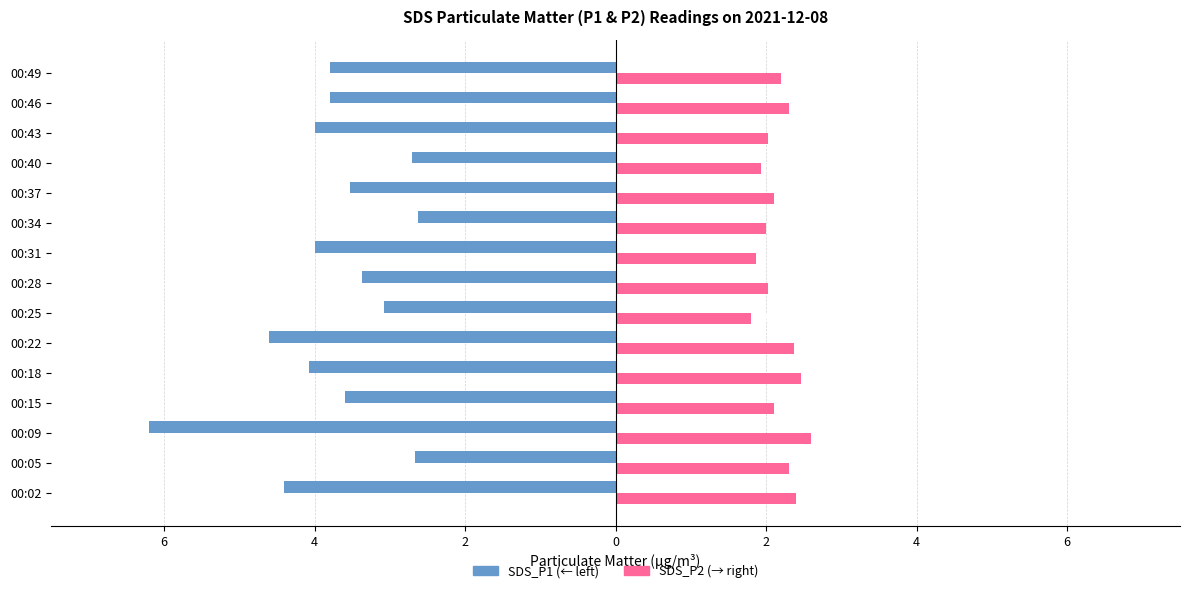

The SDS_P2 series shows 2.3 at 00:46. True or false?

True